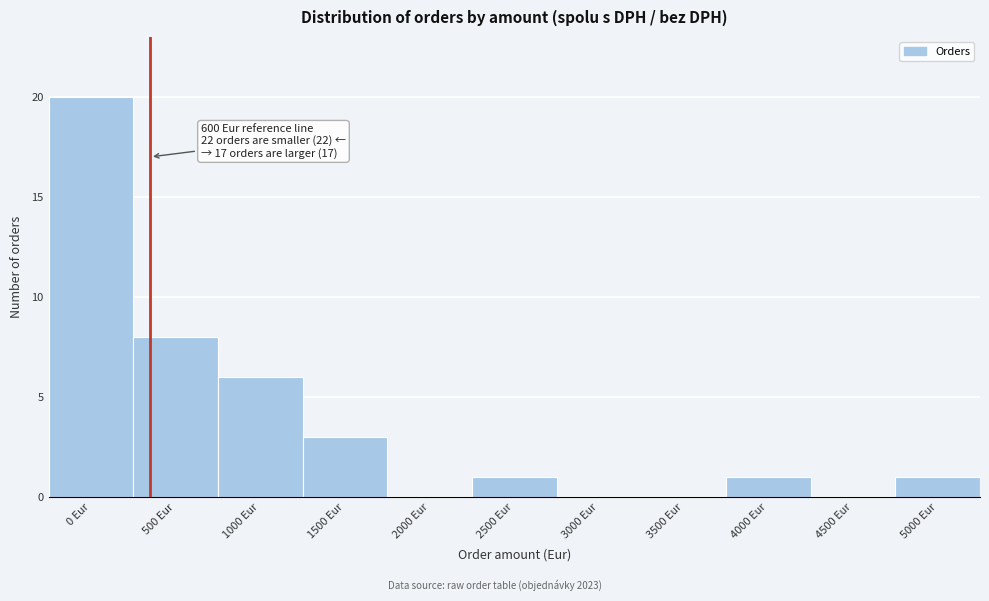

Reading left to right, list all the values displayed in this chart.

0 Eur=20	500 Eur=8	1000 Eur=6	1500 Eur=3	2000 Eur=0	2500 Eur=1	3000 Eur=0	3500 Eur=0	4000 Eur=1	4500 Eur=0	5000 Eur=1